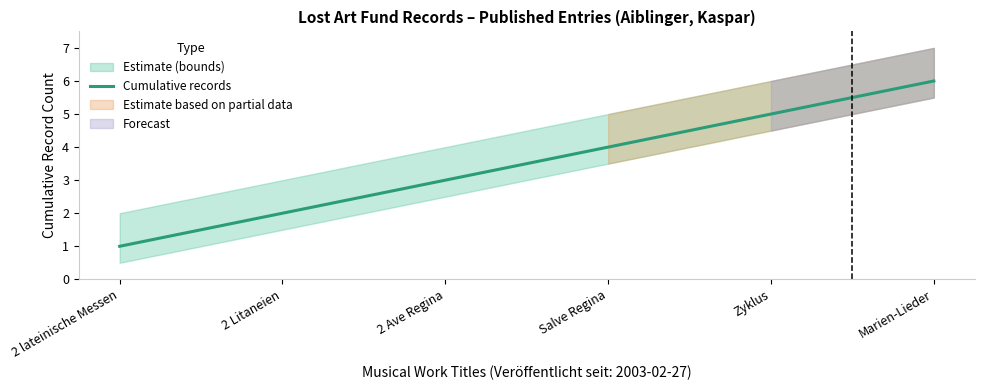

The value at Zyklus is 8. True or false?

False